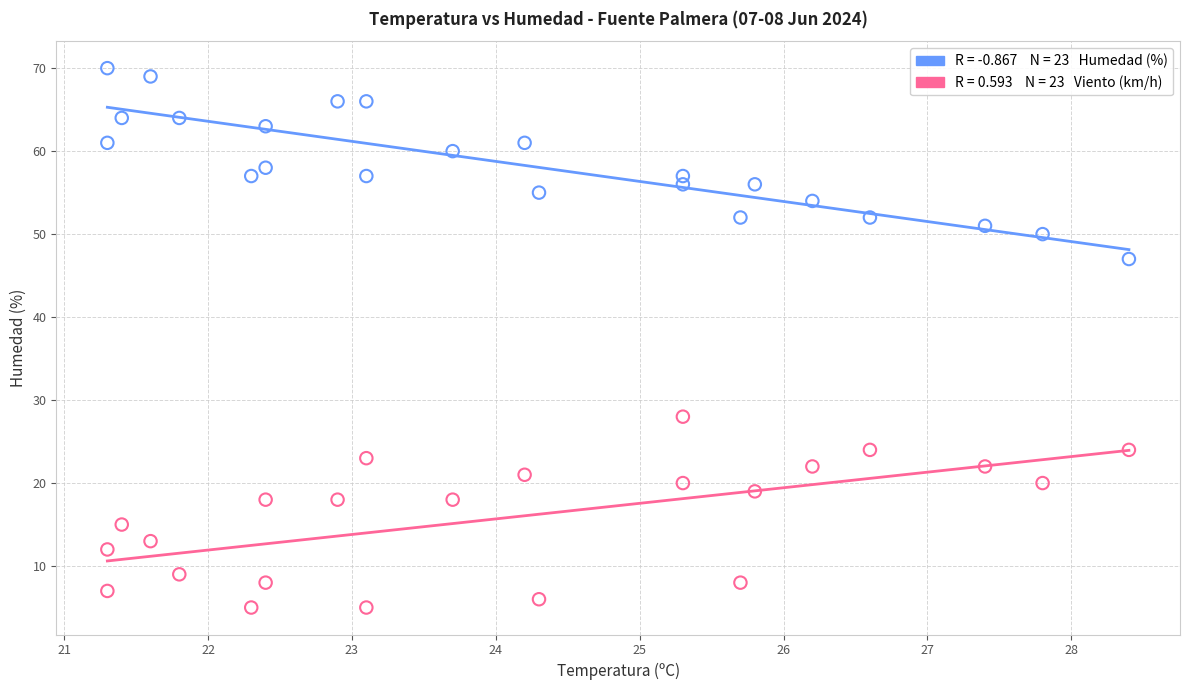

Across all data points, what is the range of Y values (max minus min)?

65